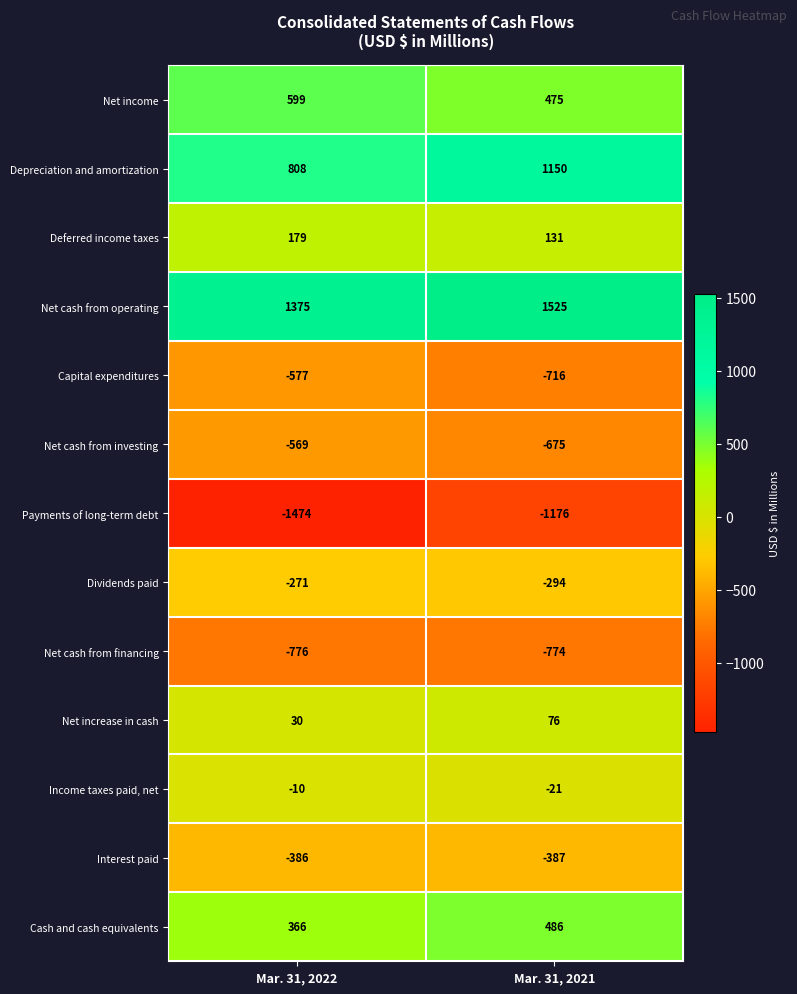

Which series has the largest total across all categories?

Net cash from operating